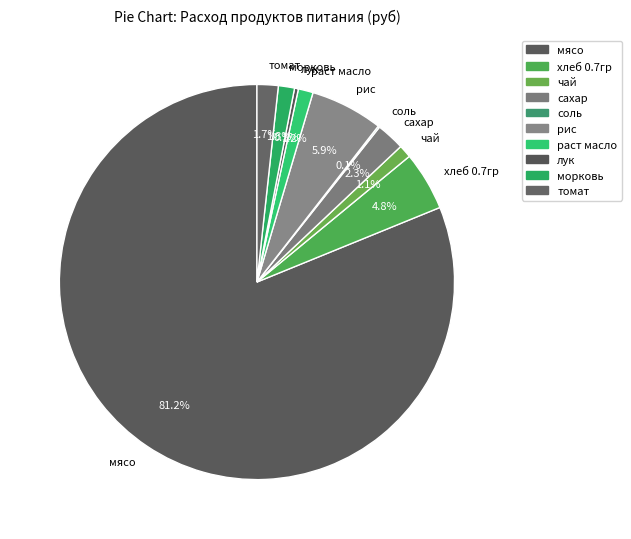

Is the sum of мясо and сахар greater than half?

Yes